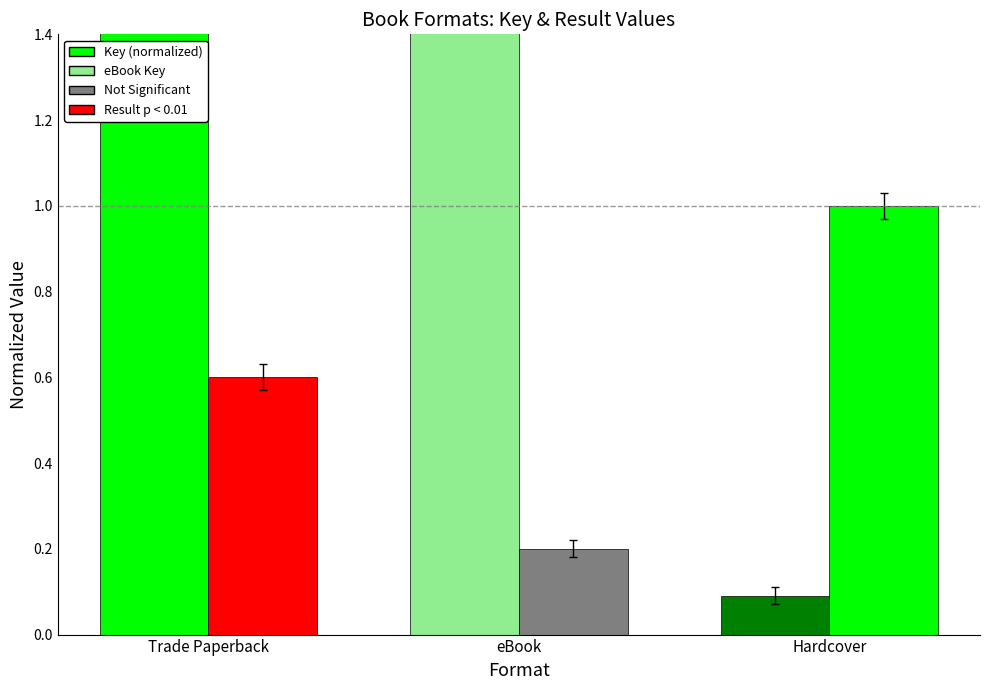

True or false: Key (normalized) has a value of 0.3 at Trade Paperback.

False